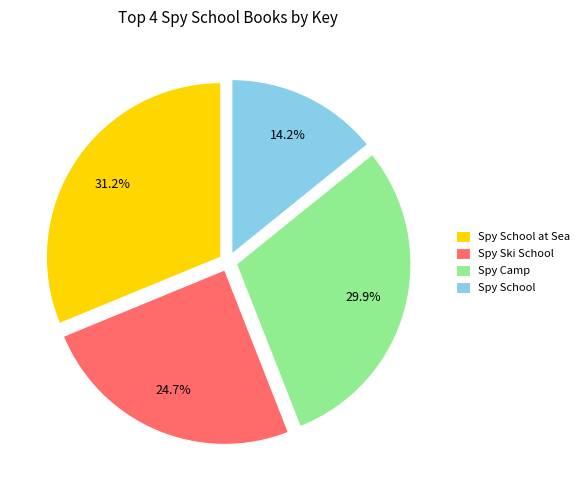

To the nearest percent, what is the difference between the Spy School and Spy Camp slice percentages?

16%